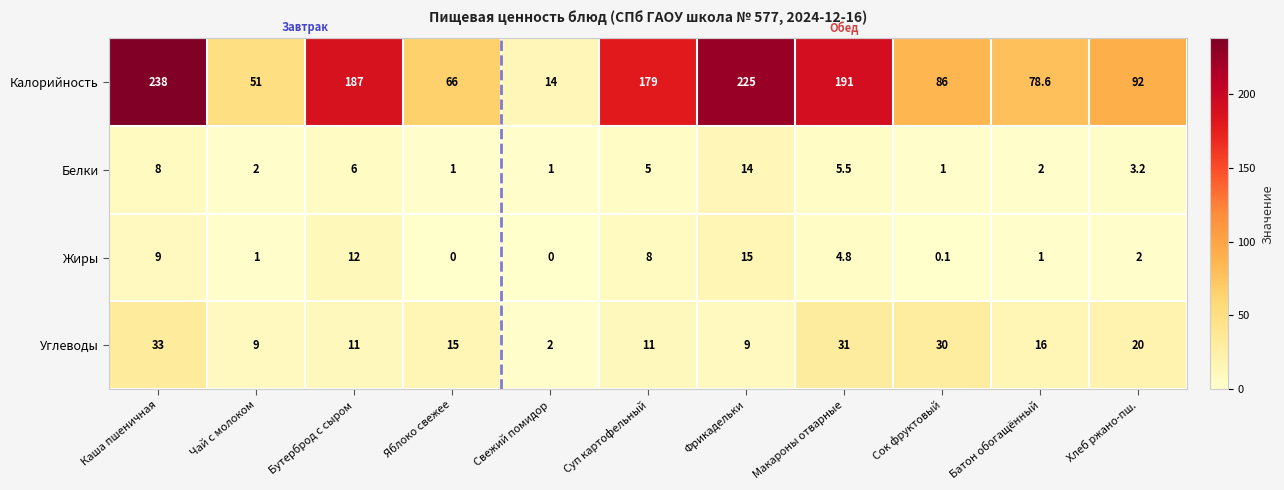

What is the spread (max minus min) of values at Яблоко свежее?

66.0